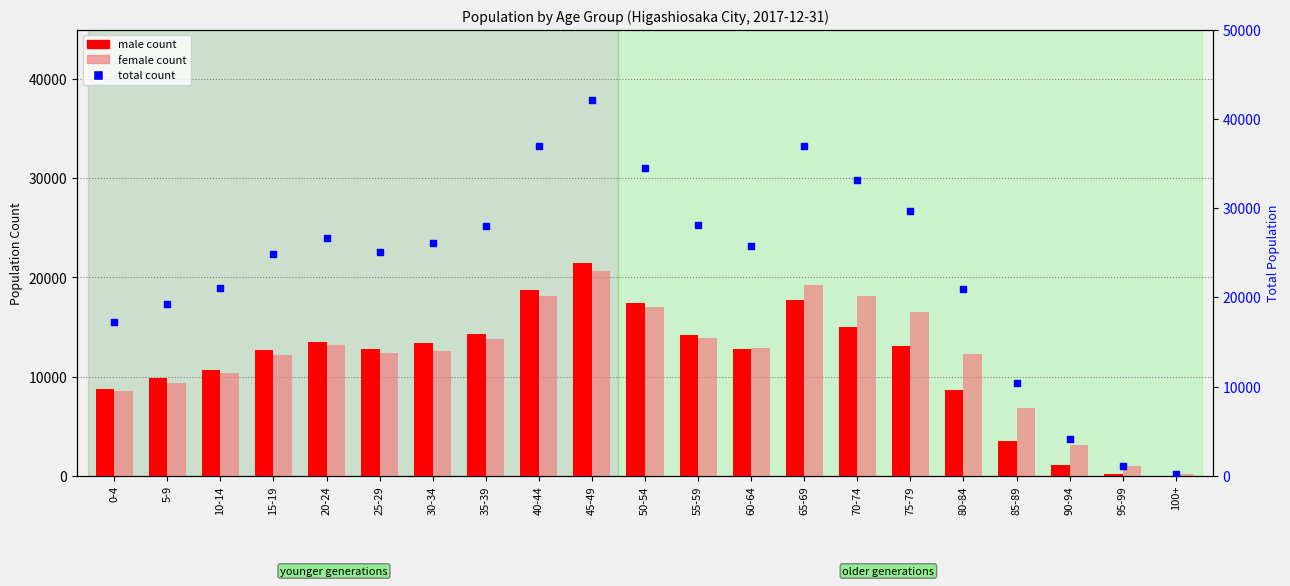

Is the value of total at 5-9 greater than the value of female at 5-9?

Yes